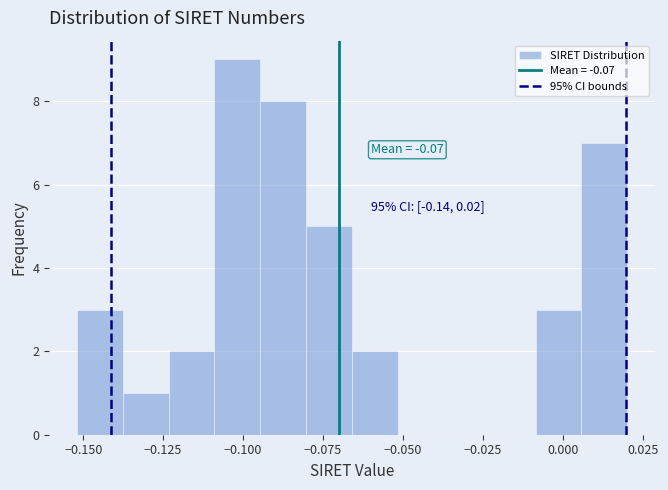

Around what value on the x-axis is the tallest bar? Give the approximate position of its centre, as read against the axis.

-0.100